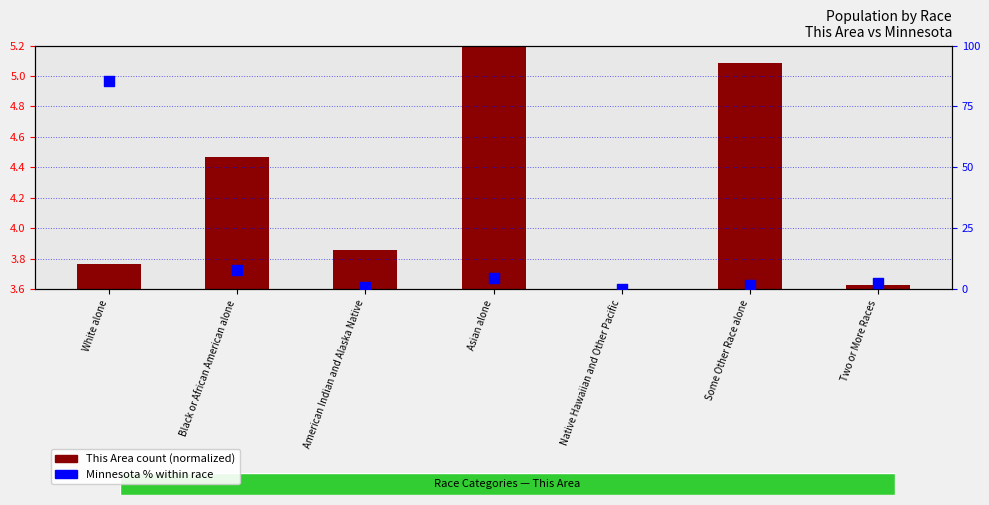

Is the value of This Area (normalized) at Black or African American alone greater than the value of Minnesota % within race at Two or More Races?

Yes